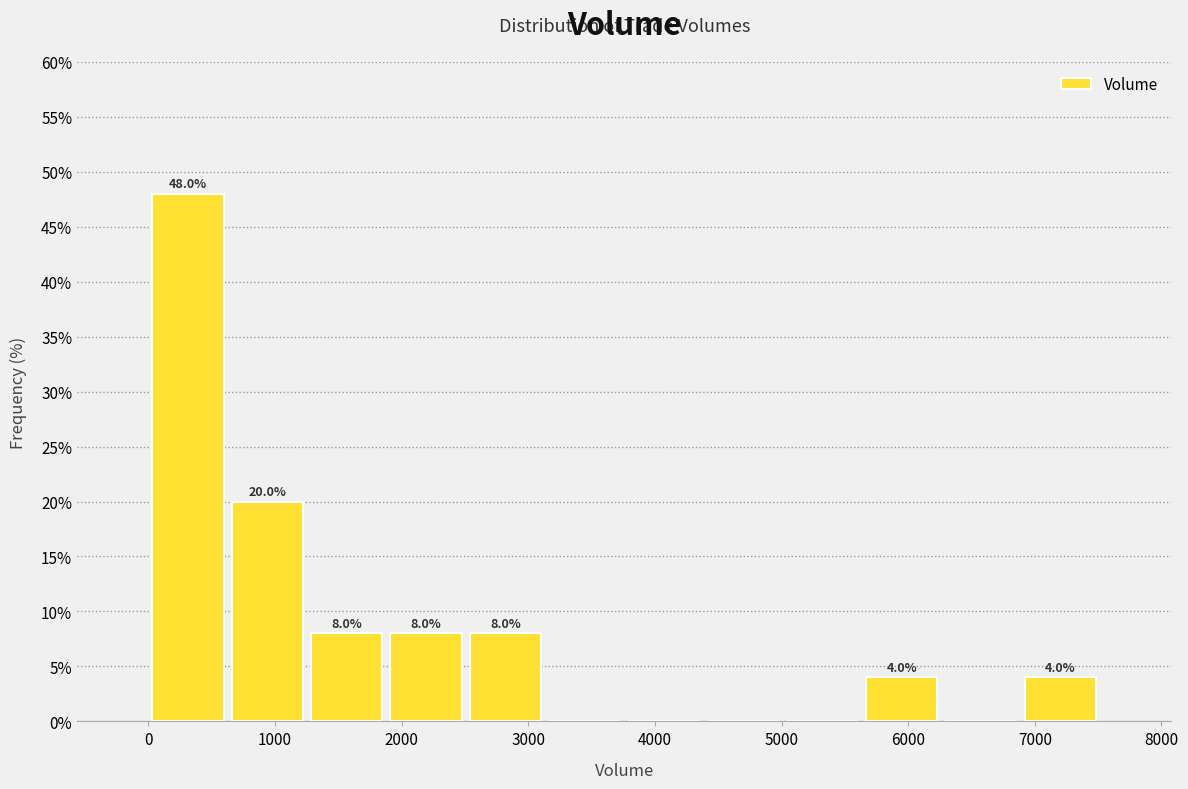

Over which range of the x-axis is the bar tallest?

0 to 600